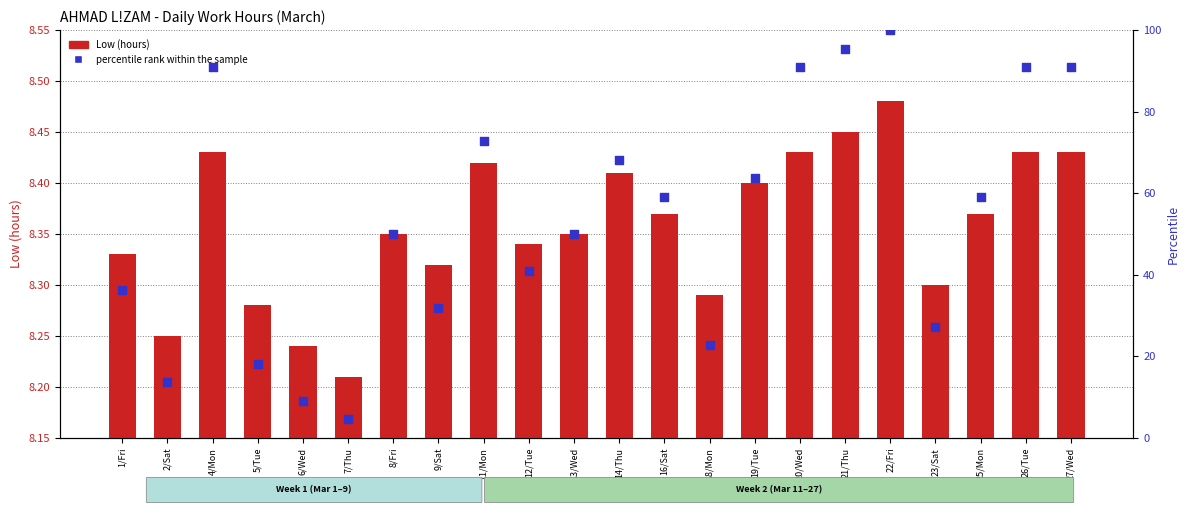

Is the value of Low (hours) at 4/Mon greater than the value of percentile rank within the sample at 18/Mon?

No